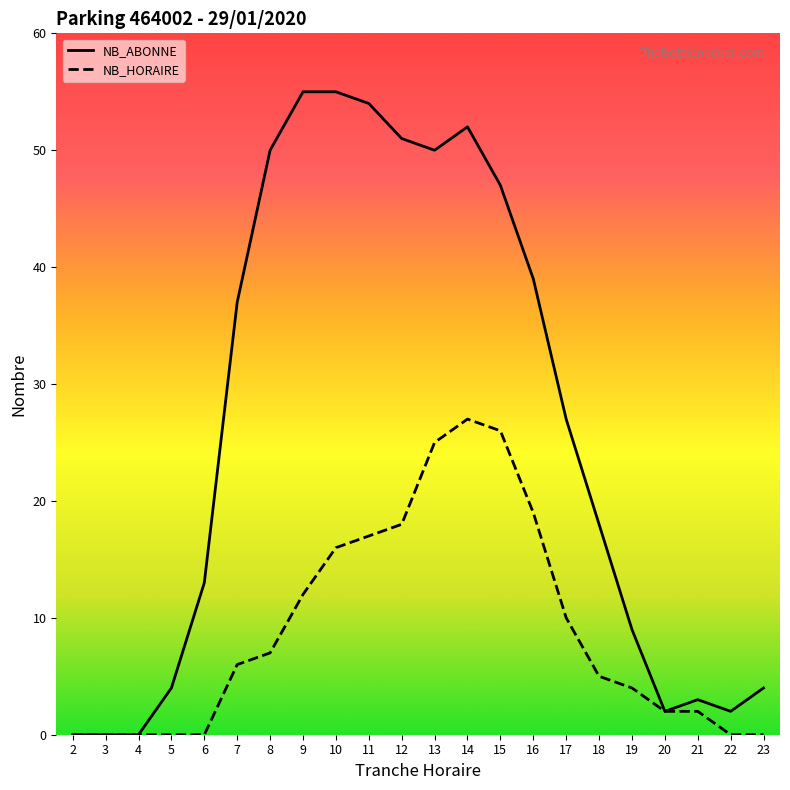

The NB_ABONNE series shows 86 at 11. True or false?

False